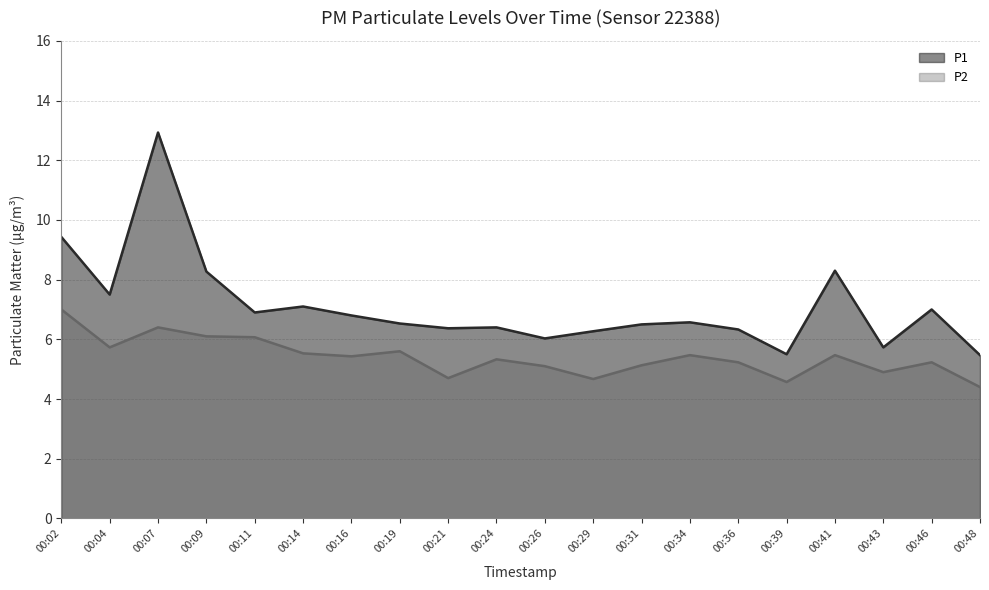

What is the approximate value of P1 at 00:48?

5.5